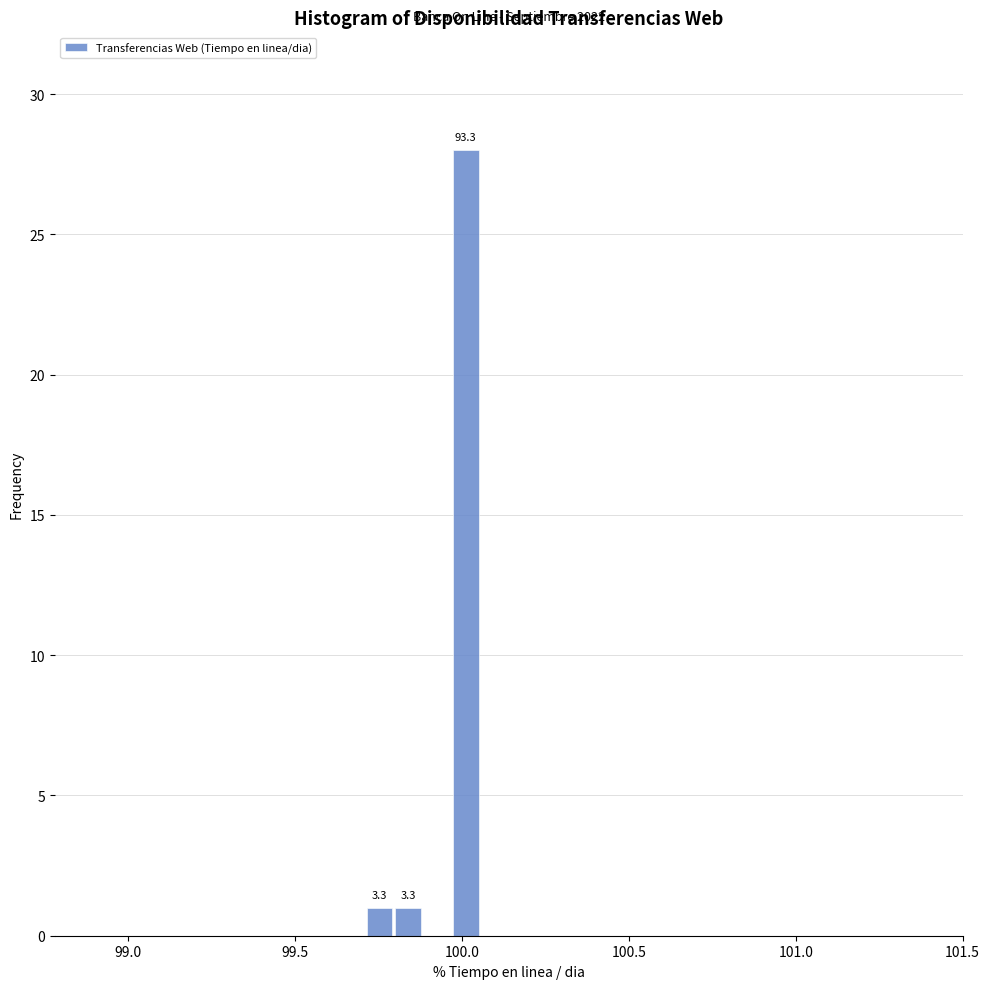

Read against the x-axis, roughly where is the centre of the tallest bar?

100.00